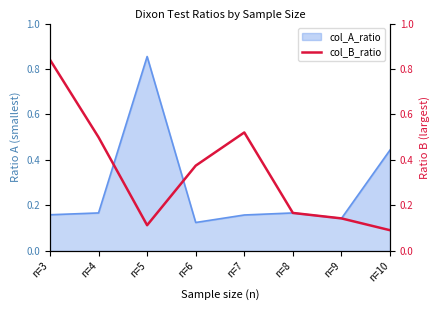

How many lines are shown in the chart?

1